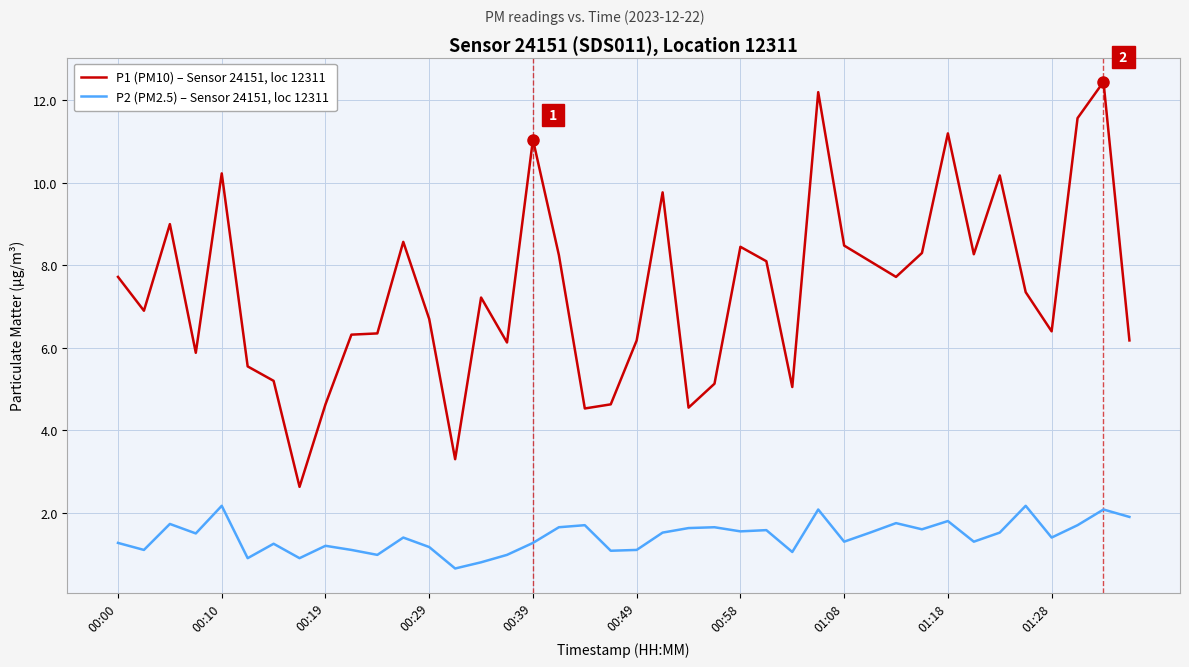

What is the sum of all P2 (PM2.5) – Sensor 24151, loc 12311 values?

57.0